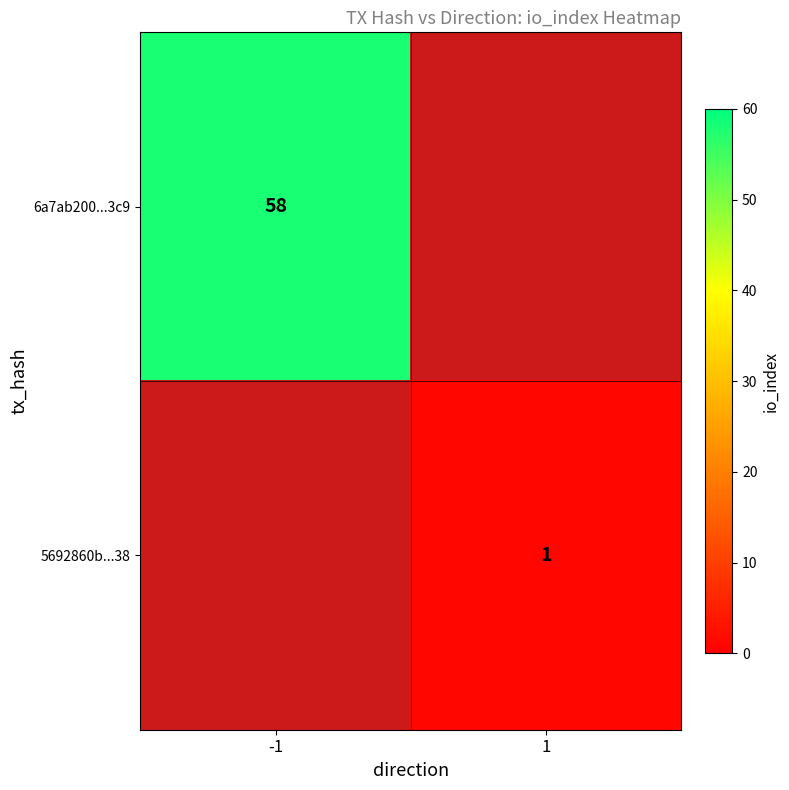

The value of 6a7ab200...3c9 at -1 is 22. True or false?

False